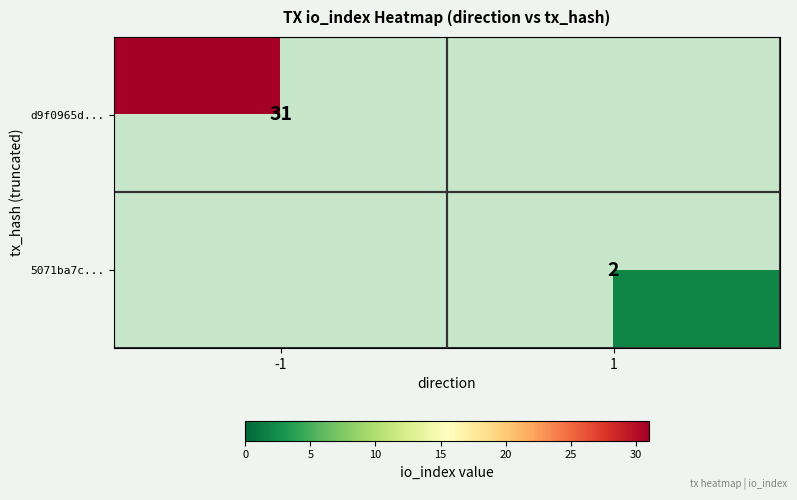

At how many categories does at least one series exceed 29?

1